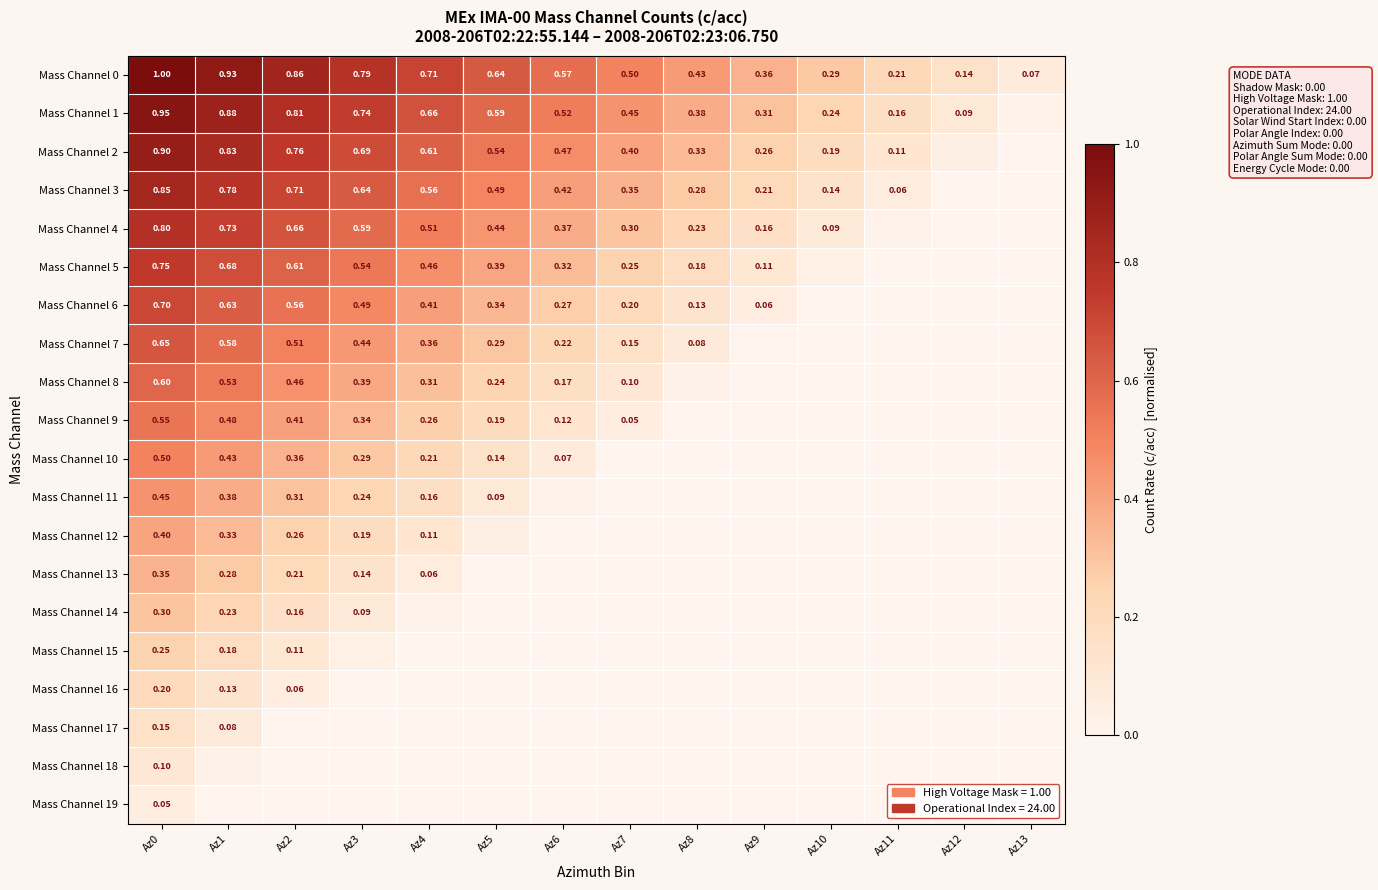

Is the value of Mass Channel 10 at Az2 greater than the value of Mass Channel 8 at Az5?

Yes